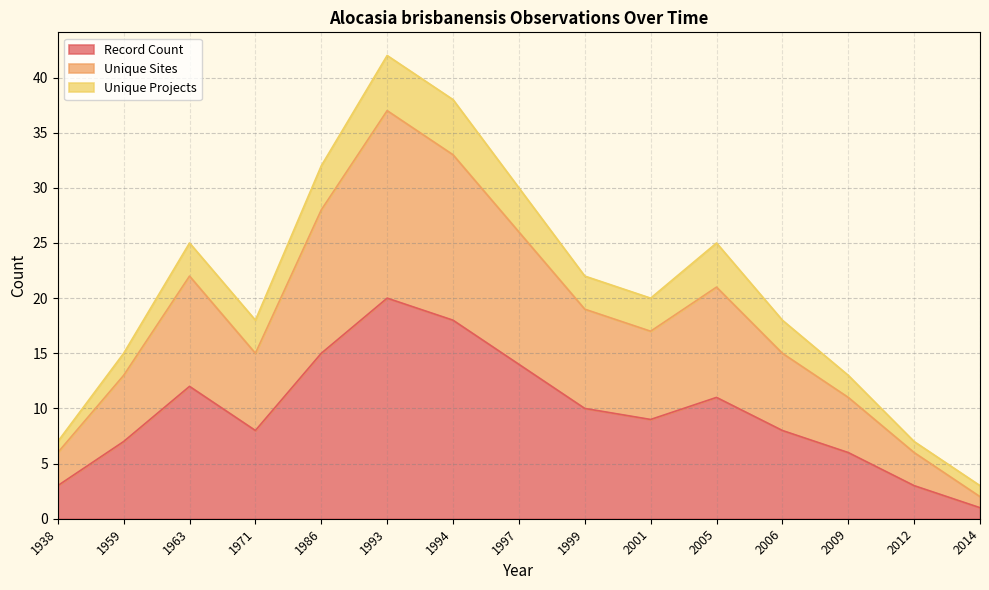

How many data points does each series have?

15